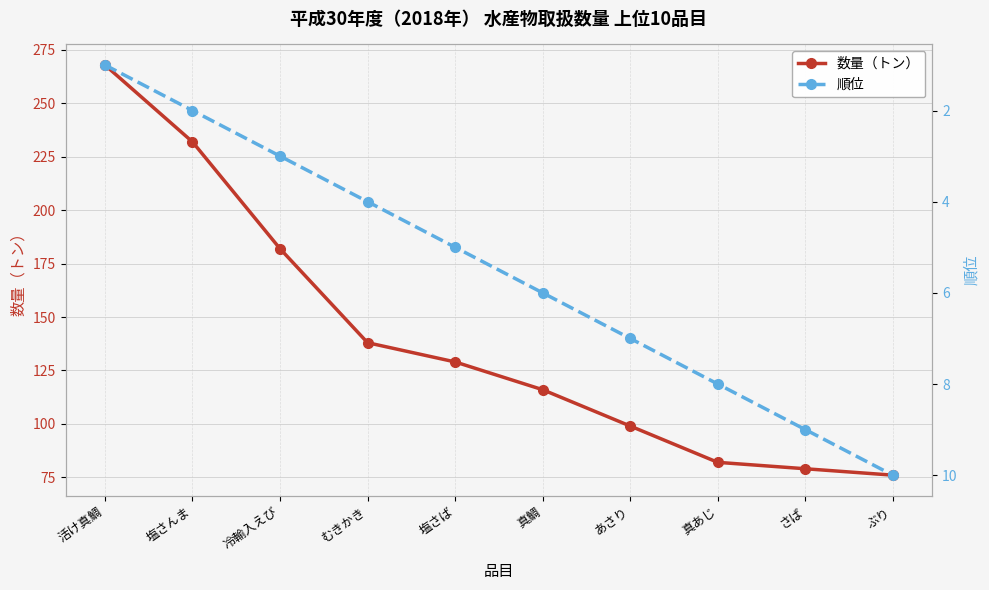

List the labels in order of 順位 value, largest first.

ぶり, さば, 真あじ, あさり, 真鯛, 塩さば, むきかき, 冷輸入えび, 塩さんま, 活け真鯛